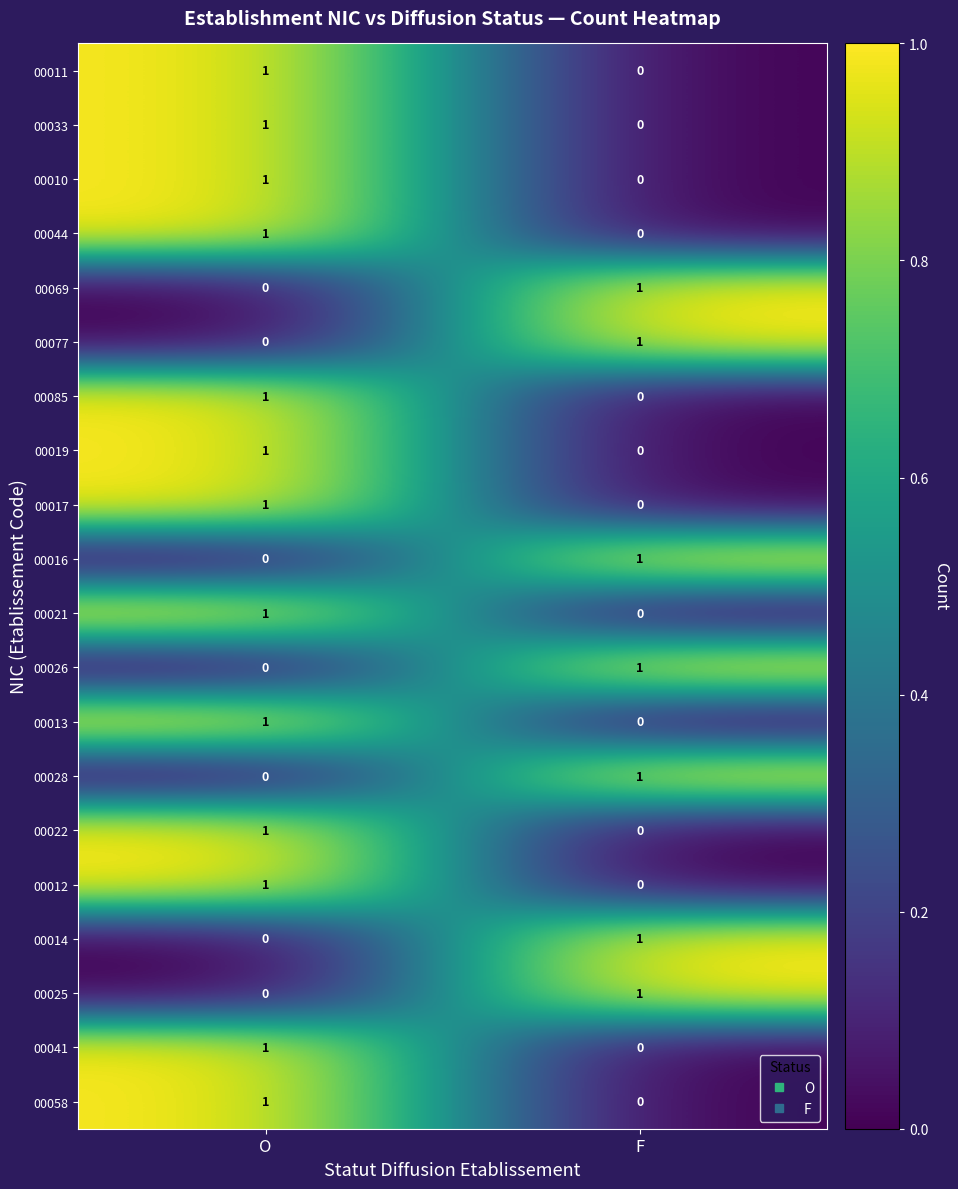

At which label does 00077 reach its peak?

F